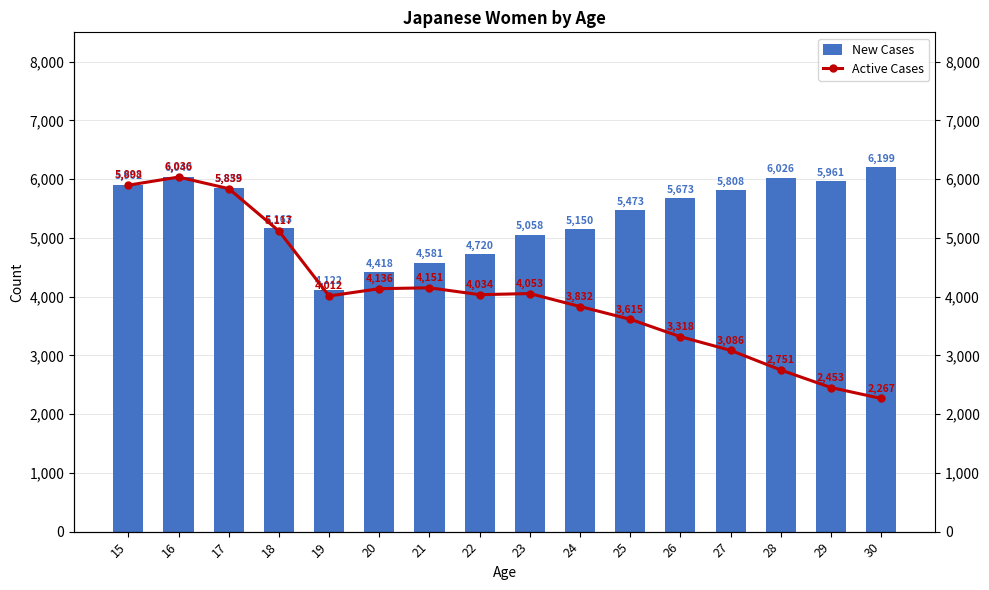

Which label corresponds to the largest value in the chart?

30